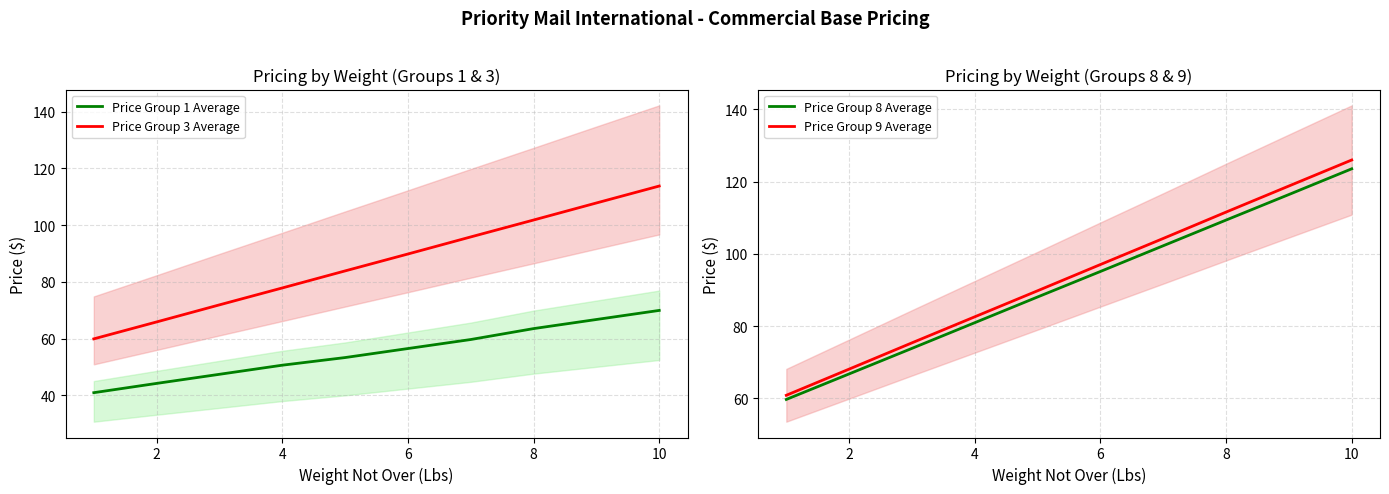

What is the sum of all Price Group 9 Average values?

934.7